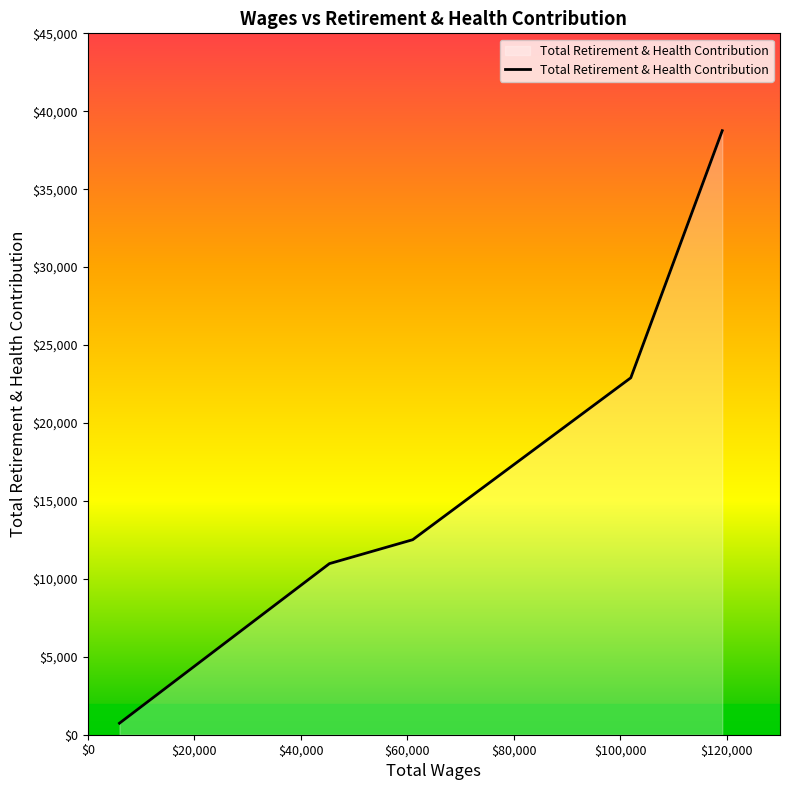

How many lines are shown in the chart?

1